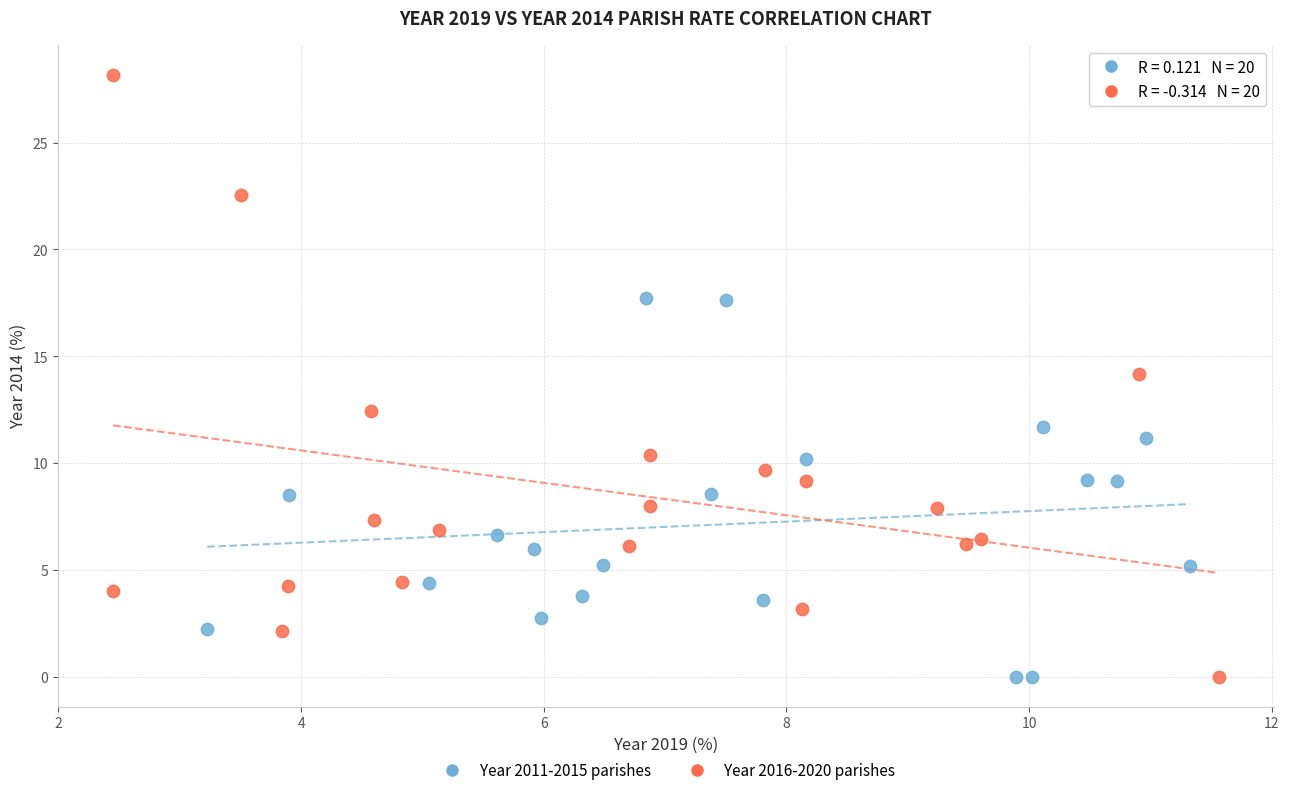

What are all the series names shown in the legend?

Year 2011-2015 parishes, Year 2016-2020 parishes